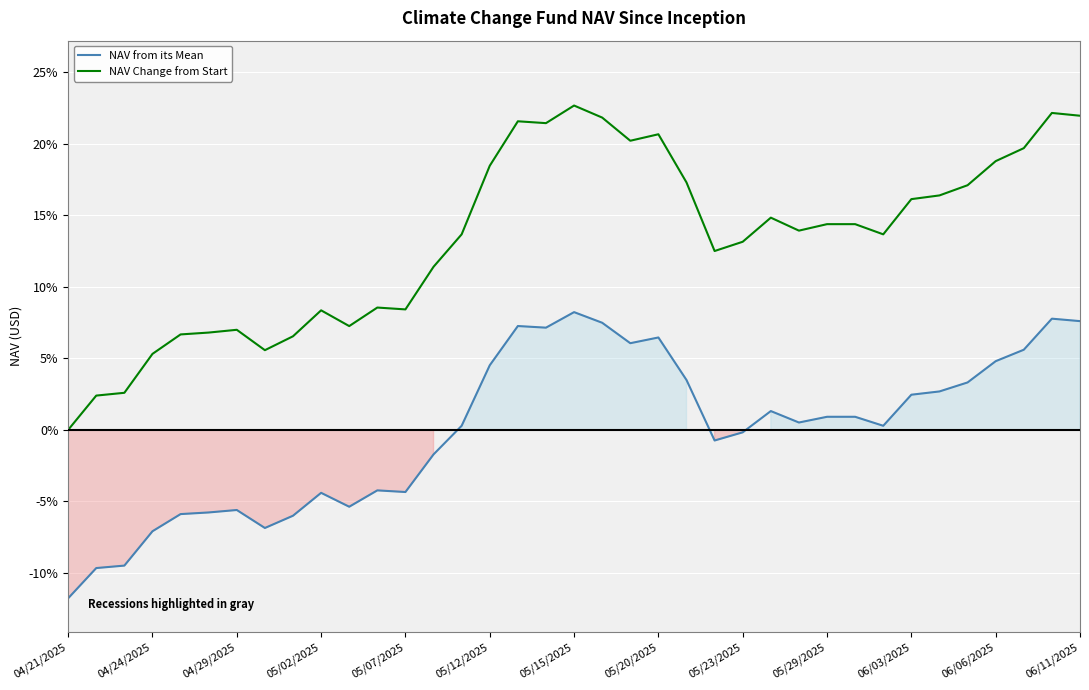

At which category does the chart reach its minimum across all series?

04/21/2025